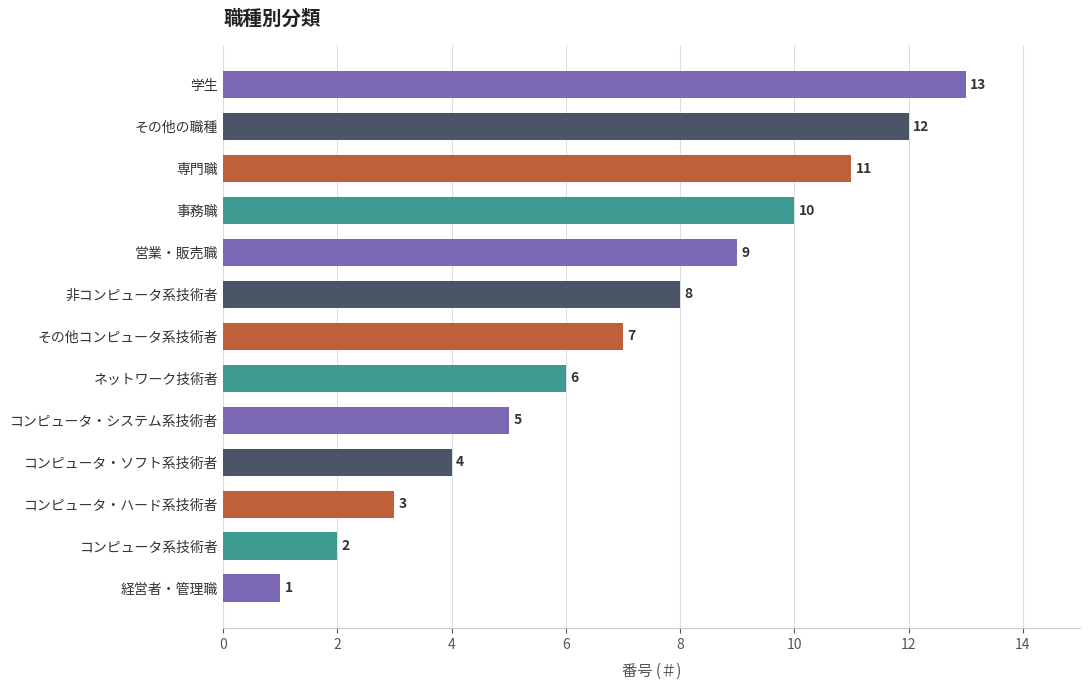

What is the sum of all values?

91